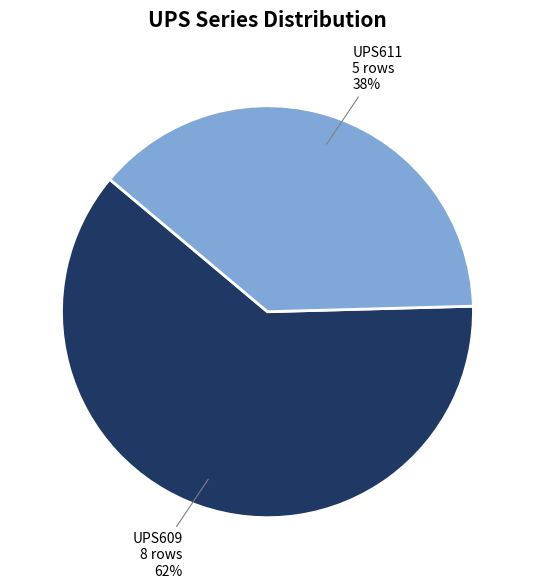

Does any single category account for the majority?

Yes